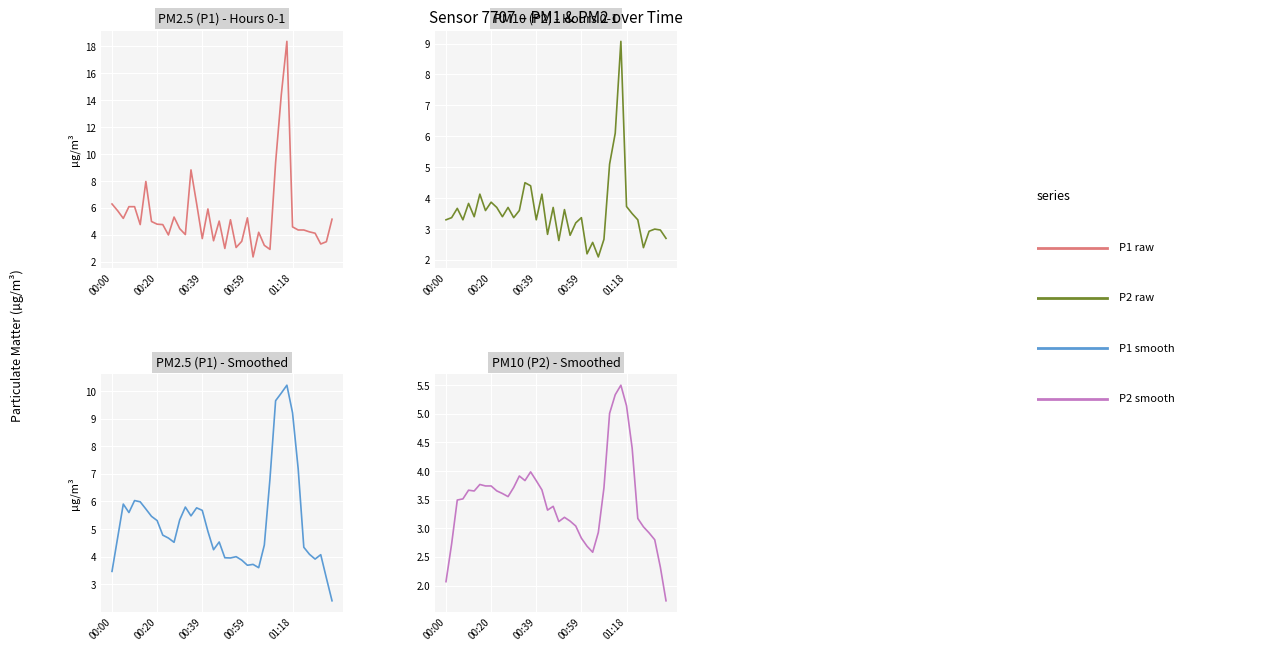

List the series in order of their overall mean, highest first.

P1, P2